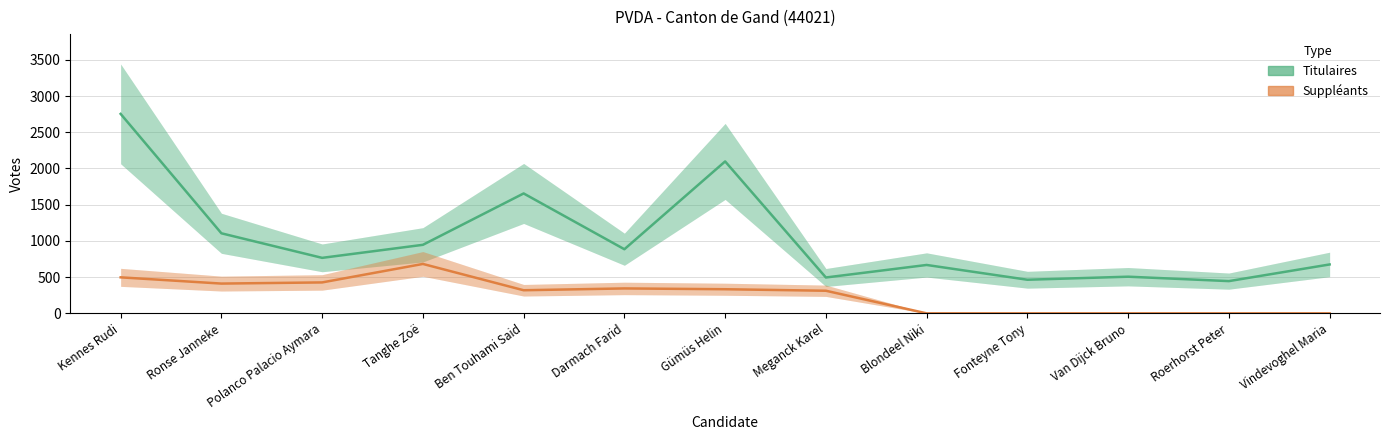

Rank the series by their maximum value, from lowest to highest.

Suppléants, Titulaires